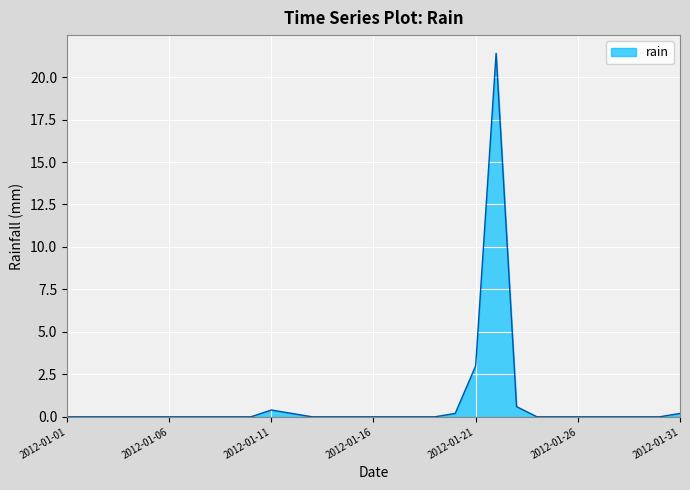

What is the maximum value shown in the chart?

21.4